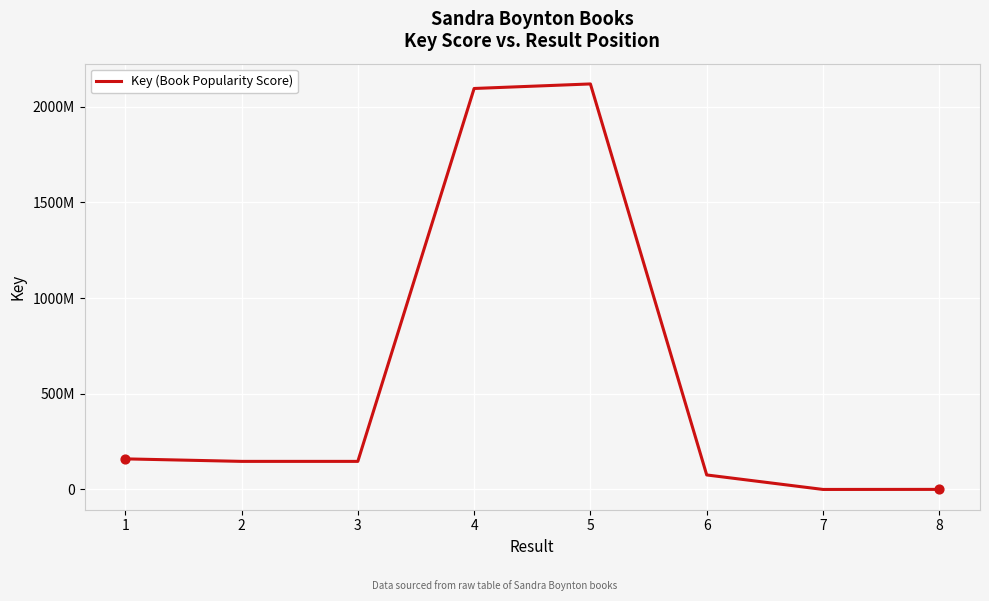

Between 7 and 5, which is larger?

5